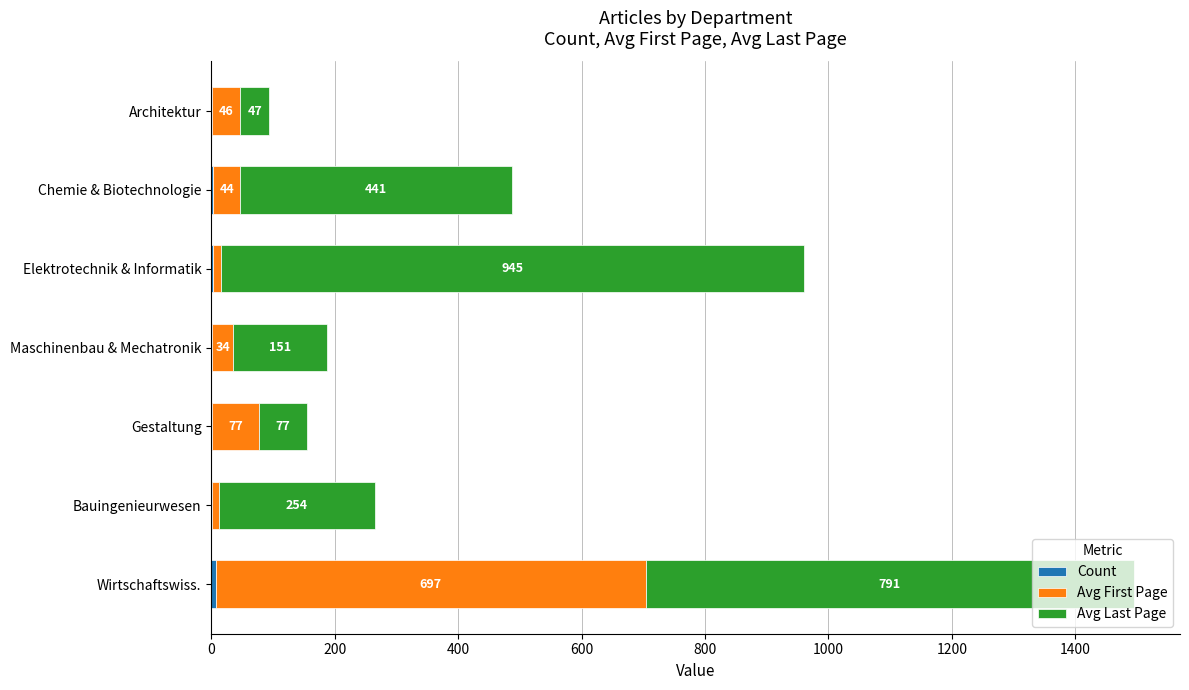

What is the total value across all series at Wirtschaftswiss.?

1495